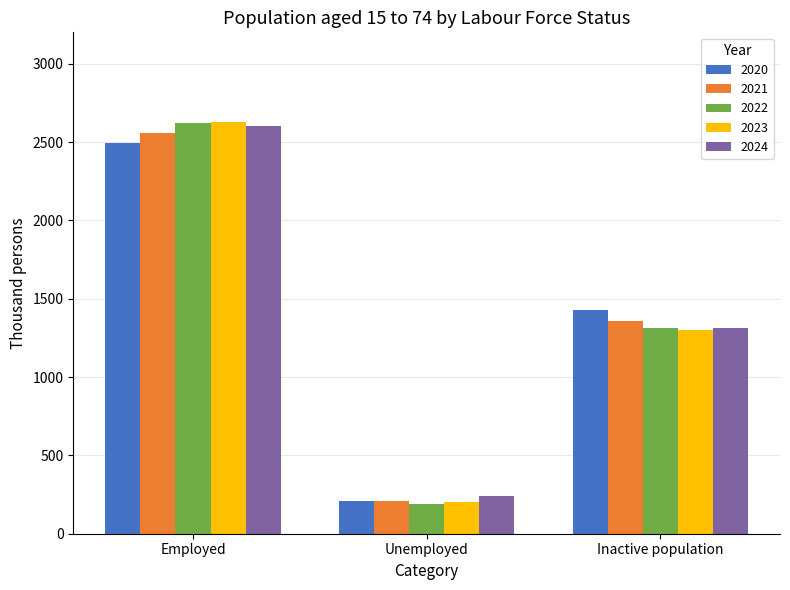

What is the difference between the highest and lowest values at Employed?

133